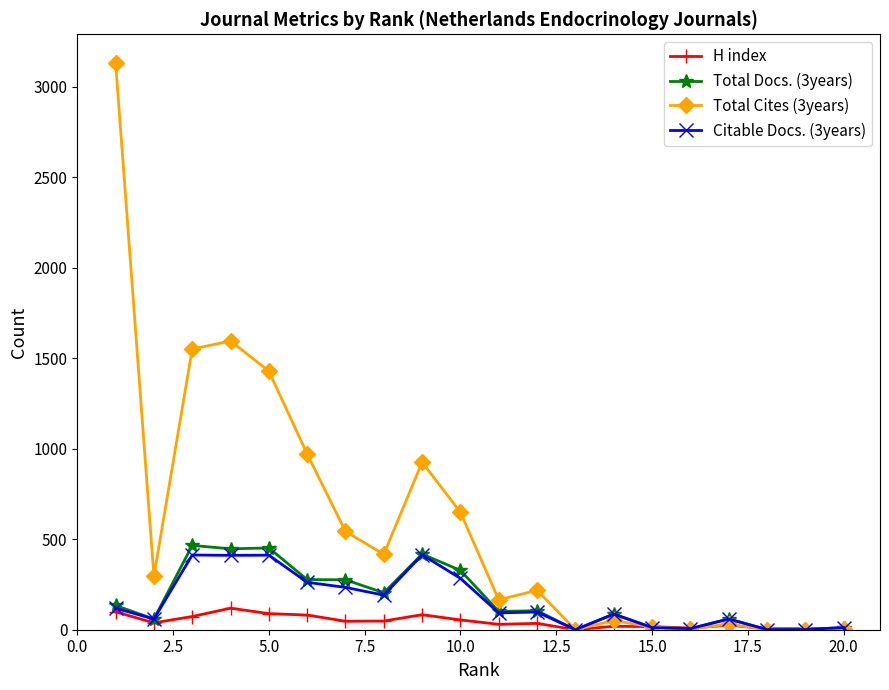

What is the greatest value displayed?

3134